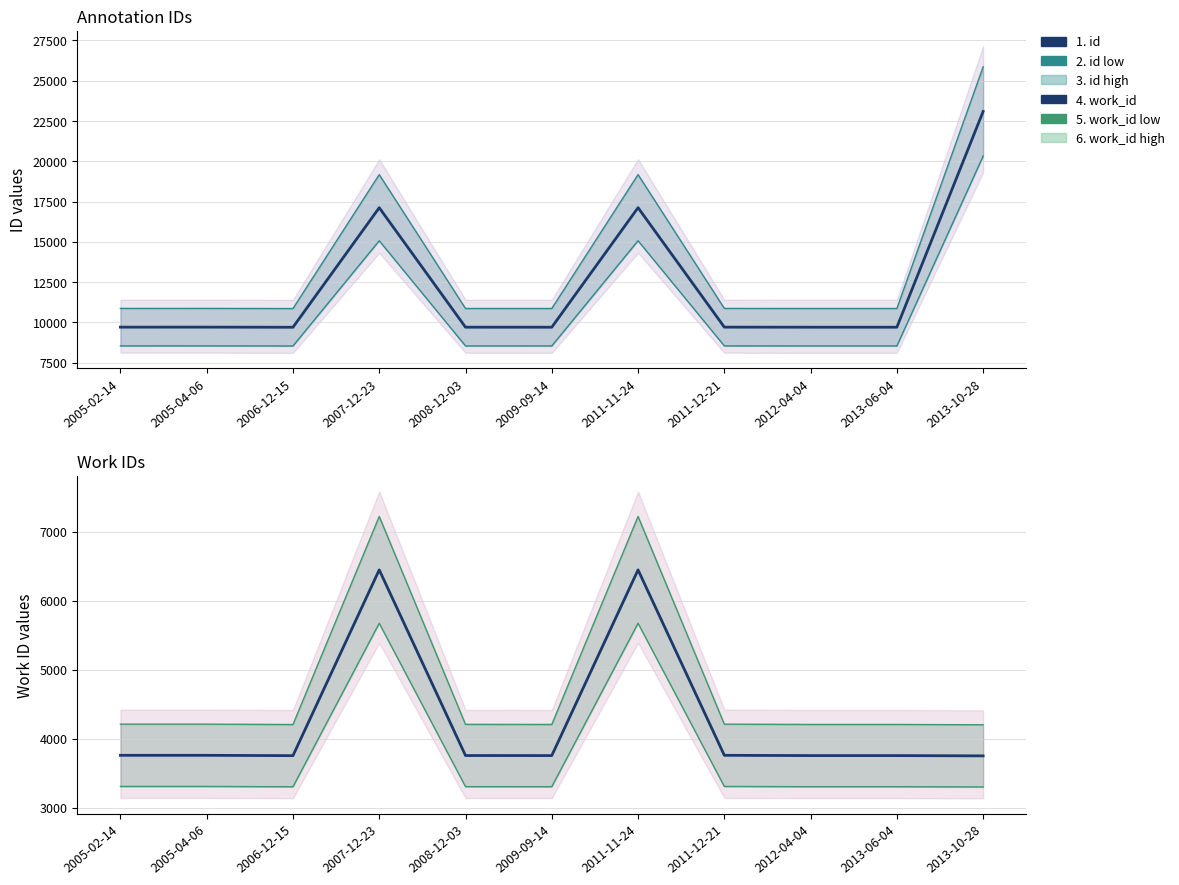

Count the number of data series in this chart.

6